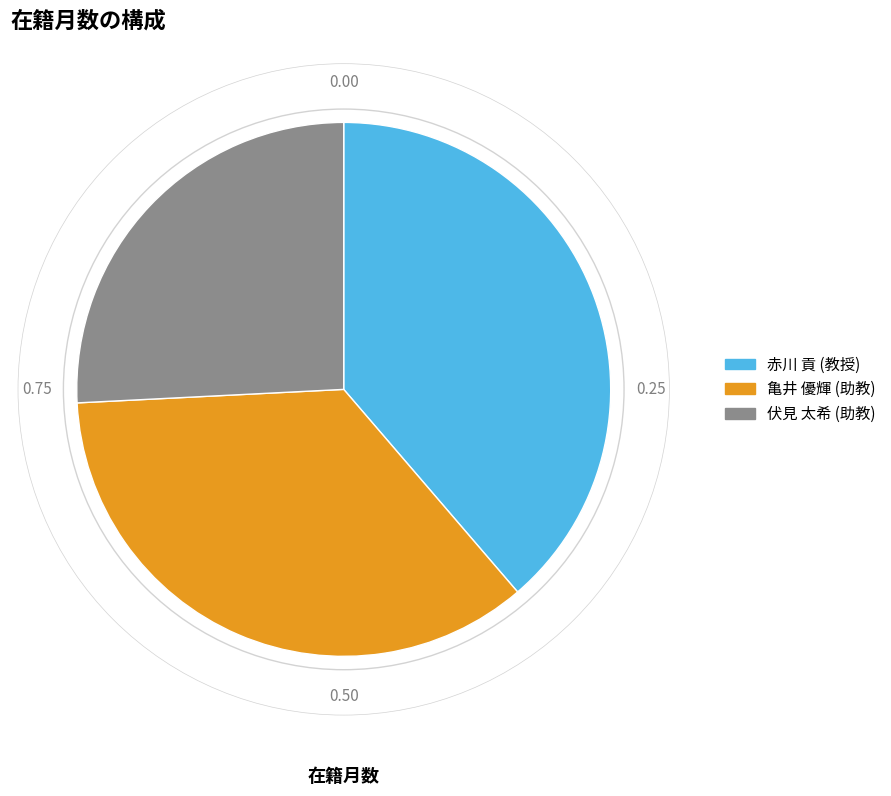

What is the ratio of the value at 赤川 貢 (教授) to the value at 亀井 優輝 (助教)?

1.1